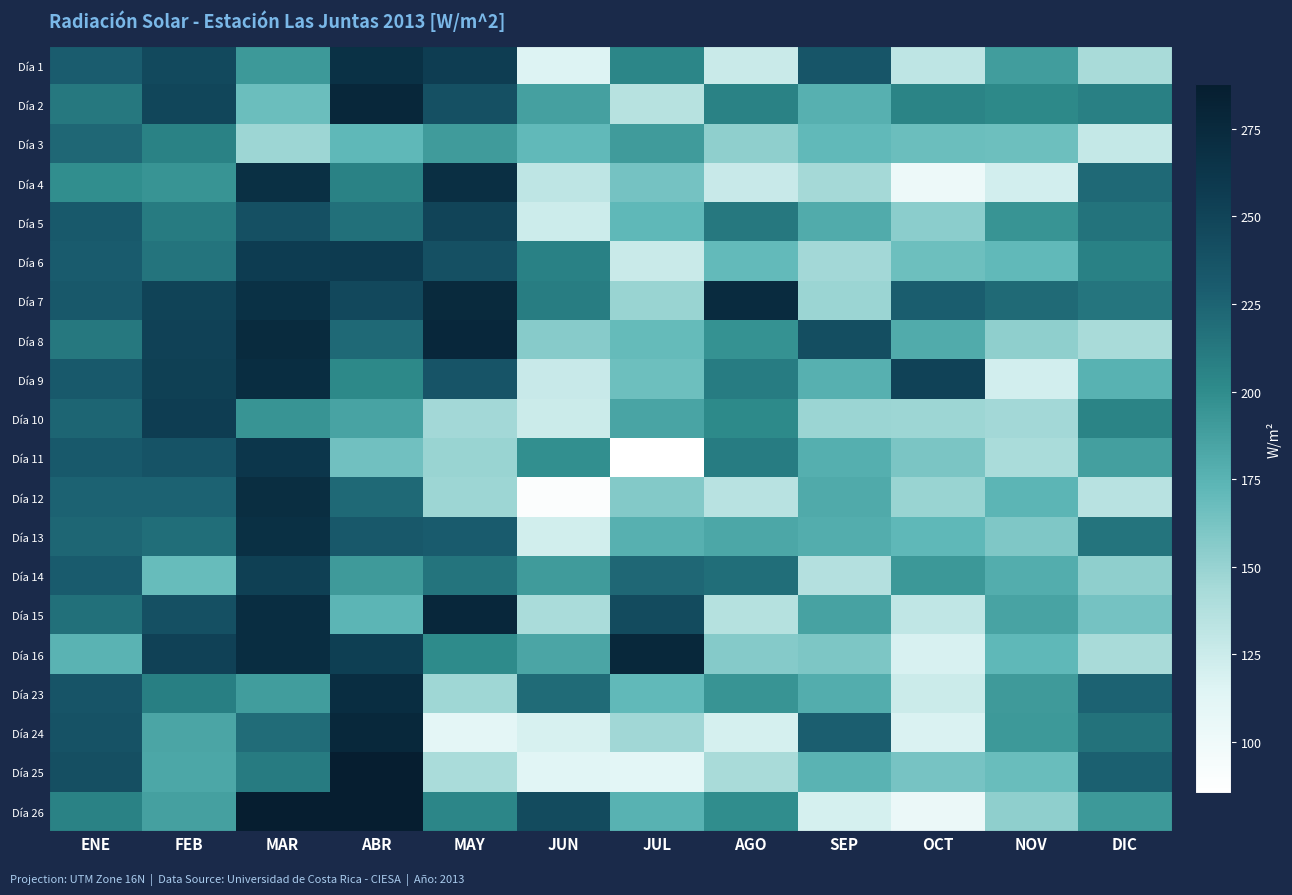

Which label corresponds to the smallest value in the chart?

JUL